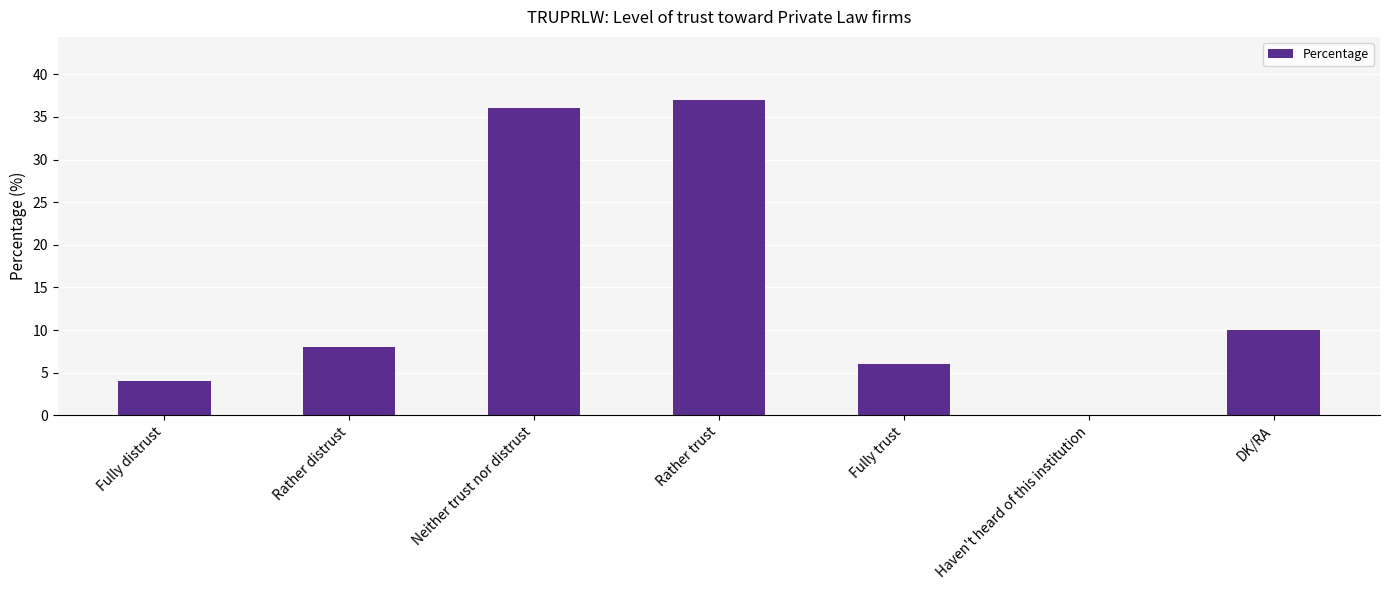

Reading left to right, transcribe all the data shown in this chart.

Fully distrust=4	Rather distrust=8	Neither trust nor distrust=36	Rather trust=37	Fully trust=6	Haven't heard of this institution=0	DK/RA=10